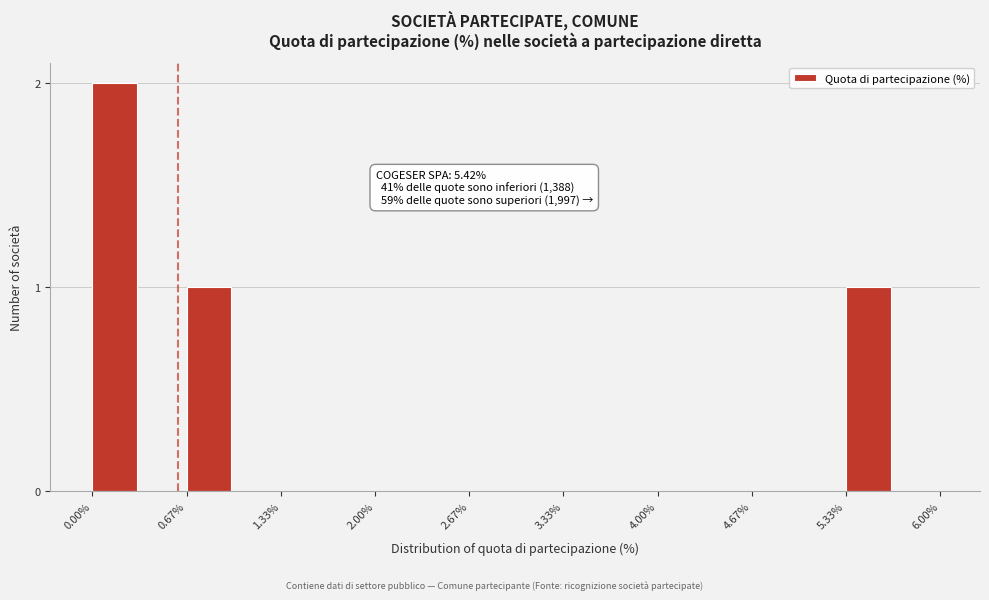

Around what value on the x-axis is the tallest bar? Give the approximate position of its centre, as read against the axis.

0.2